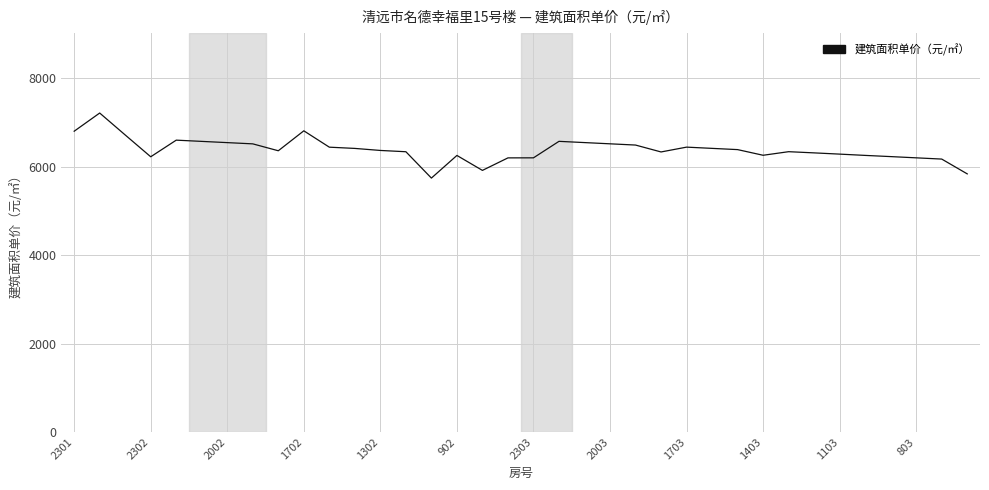

How many lines are shown in the chart?

1